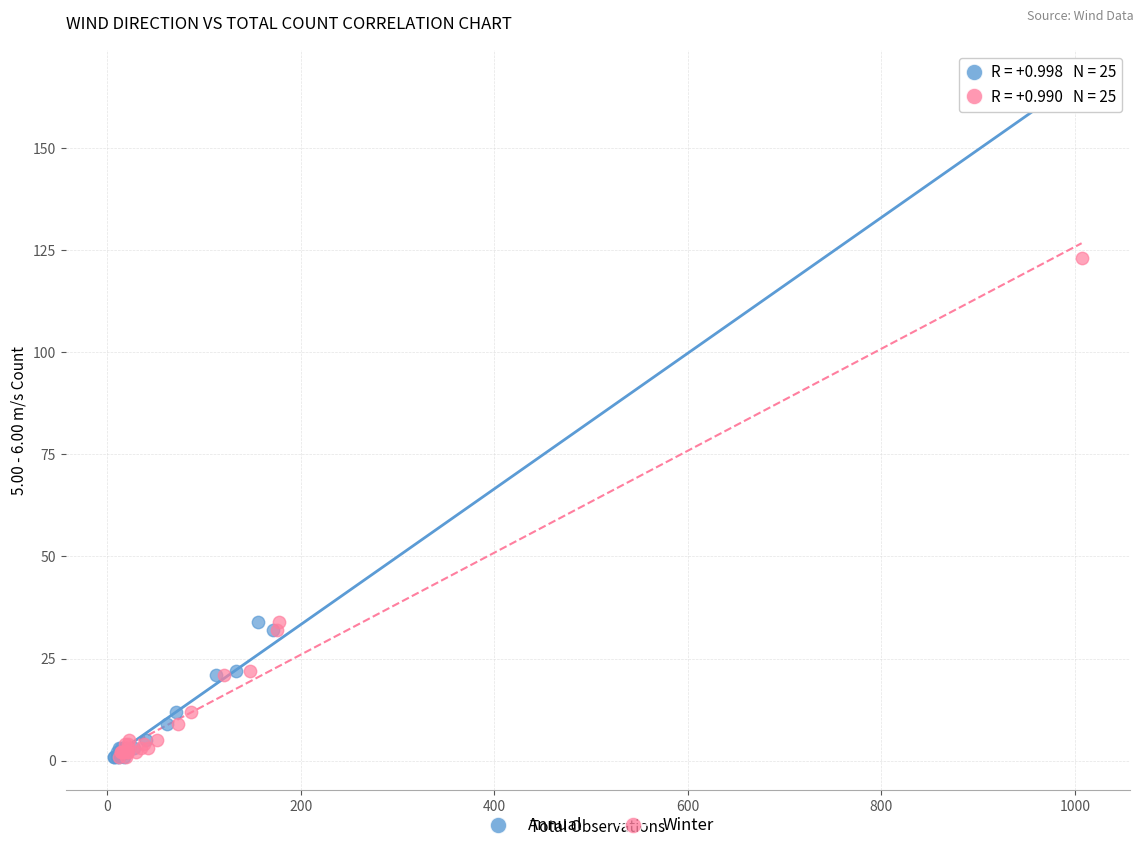

Which series contains the highest Y value?

Annual